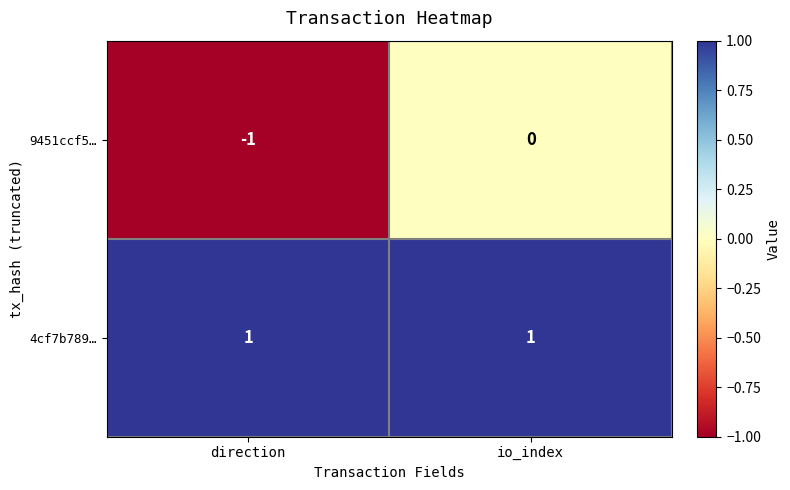

What is the greatest value displayed?

1